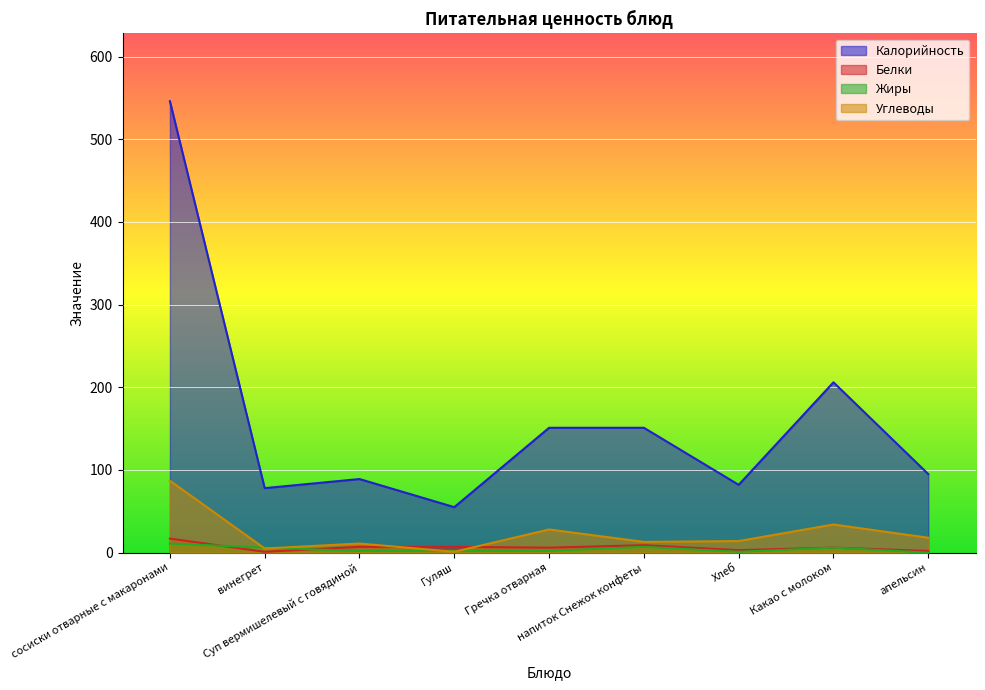

Where is Калорийность nearest to the value 300?

Какао с молоком